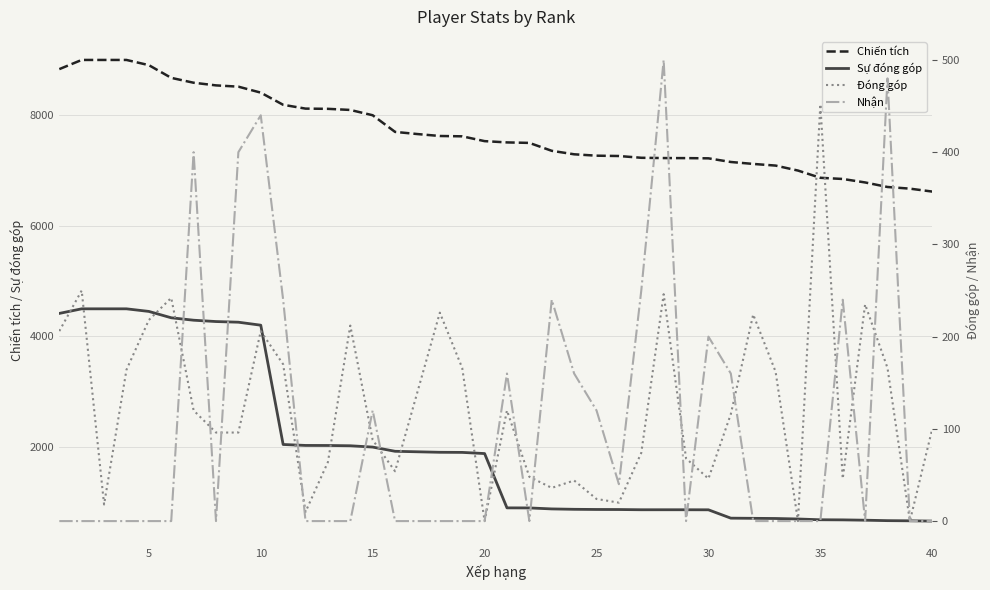

True or false: Chiến tích and Sự đóng góp cross at least once.

False